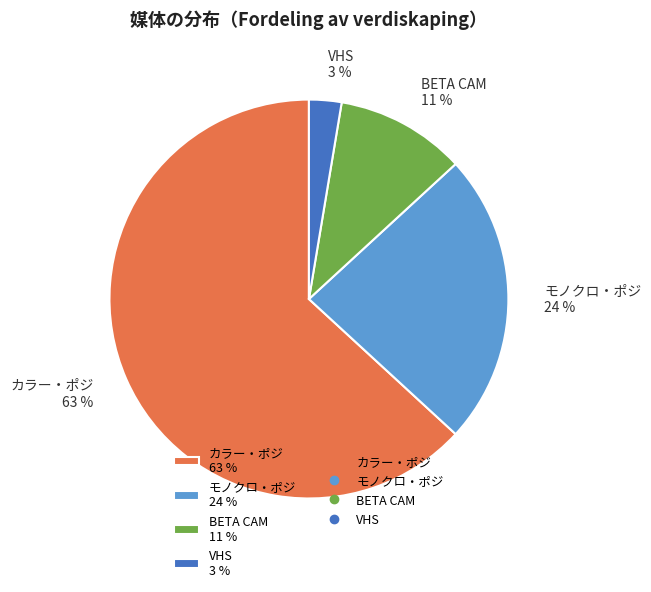

Rank the categories by value from highest to lowest.

カラー・ポジ, モノクロ・ポジ, BETA CAM, VHS